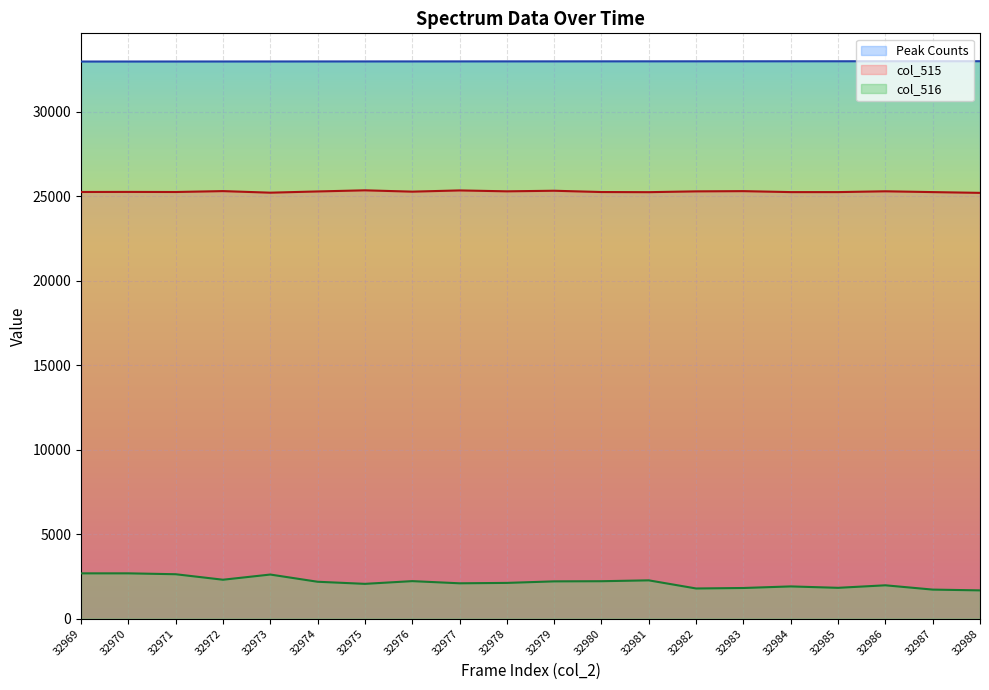

Between 32973 and 32976, which series saw the biggest shift?

col_516